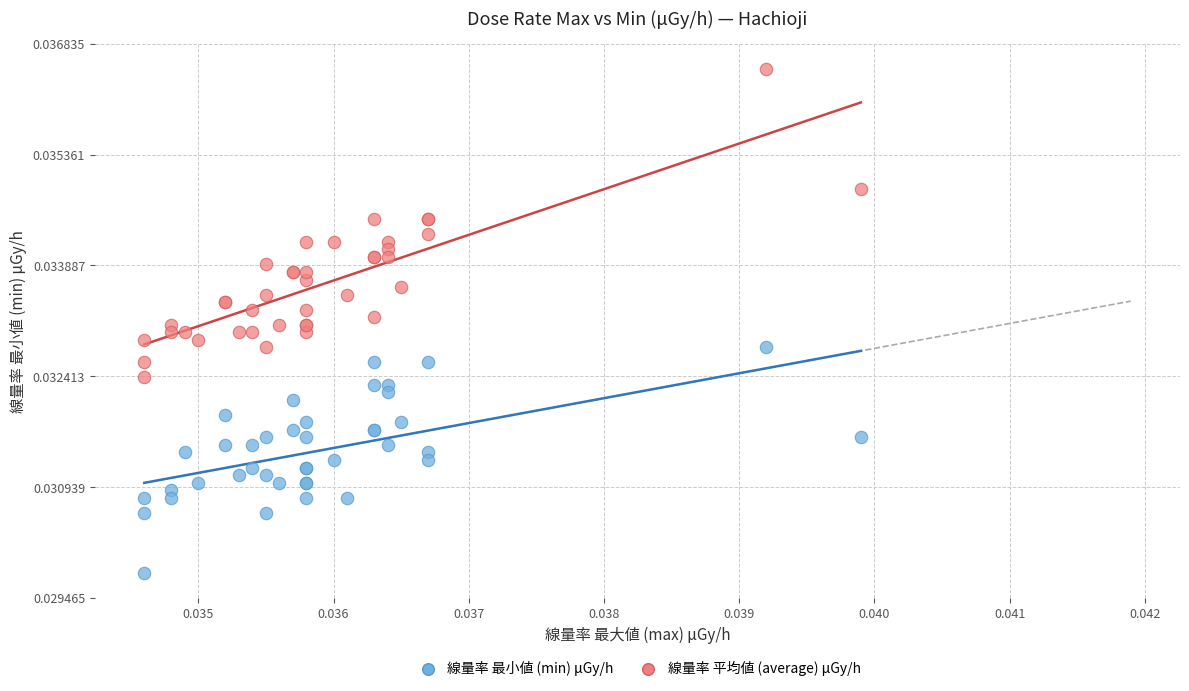

Which series has the widest spread of Y values?

線量率 平均値 (average) μGy/h